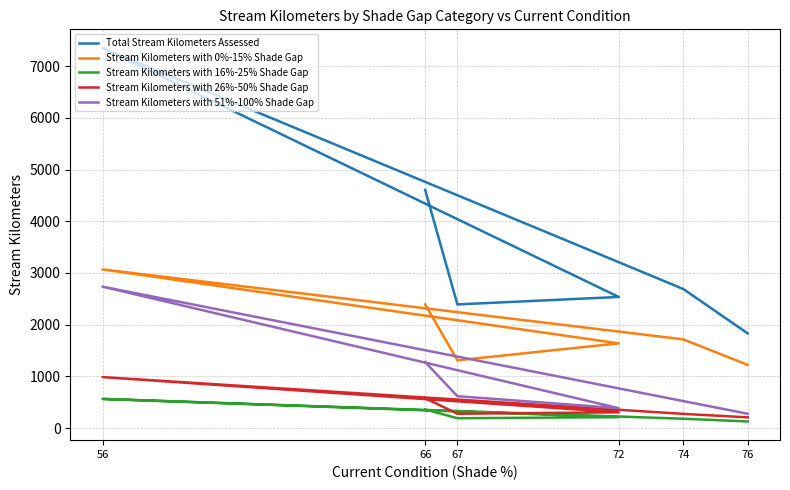

Reading right to left, what are all the values shown in this chart?

Total Stream Kilometers Assessed: 66=4607.6	67=2391.6	72=2536.4	56=7353.0	74=2690.8	76=1830.7
Stream Kilometers with 0%-15% Shade Gap: 66=2394.4	67=1309.7	72=1638.4	56=3069.2	74=1715.7	76=1221.2
Stream Kilometers with 16%-25% Shade Gap: 66=358.4	67=189.6	72=210.0	56=563.2	74=179.9	76=126.6
Stream Kilometers with 26%-50% Shade Gap: 66=578.2	67=276.4	72=304.0	56=985.3	74=273.9	76=206.4
Stream Kilometers with 51%-100% Shade Gap: 66=1276.6	67=615.9	72=384.0	56=2735.2	74=521.3	76=276.4